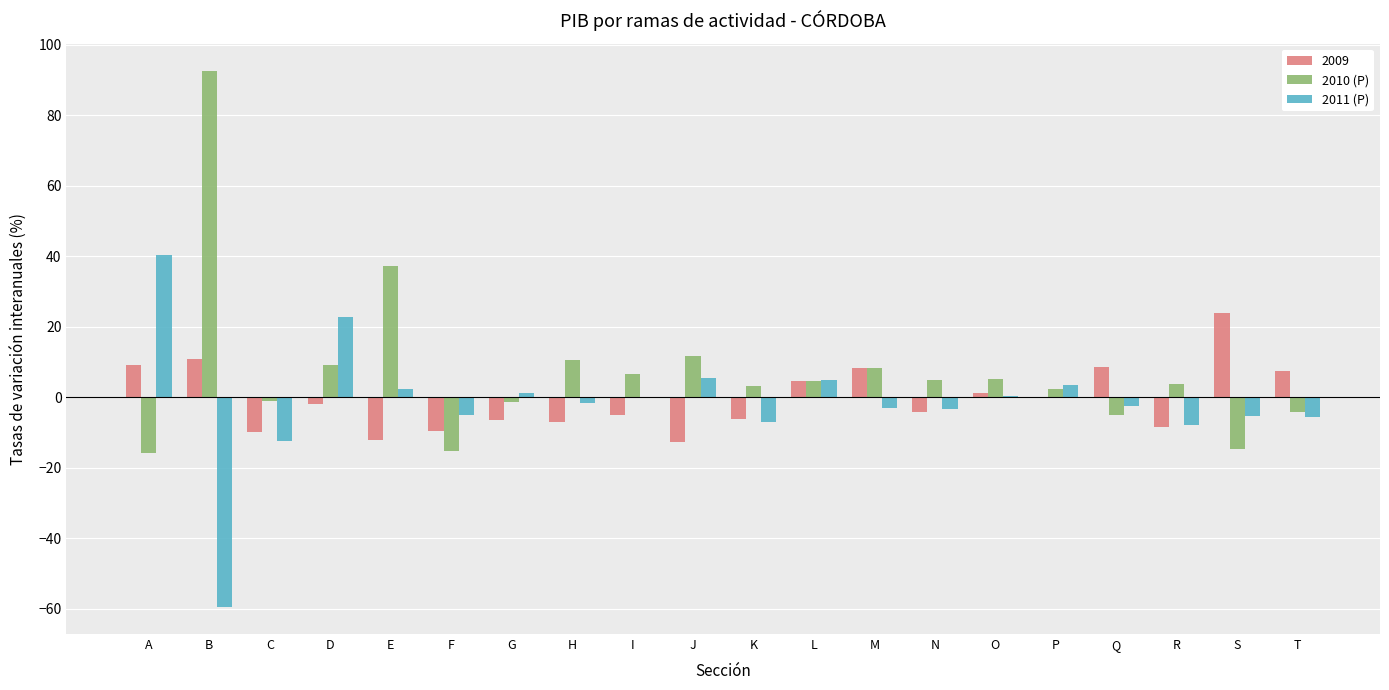

Is the value of 2010 (P) at A greater than the value of 2009 at R?

No